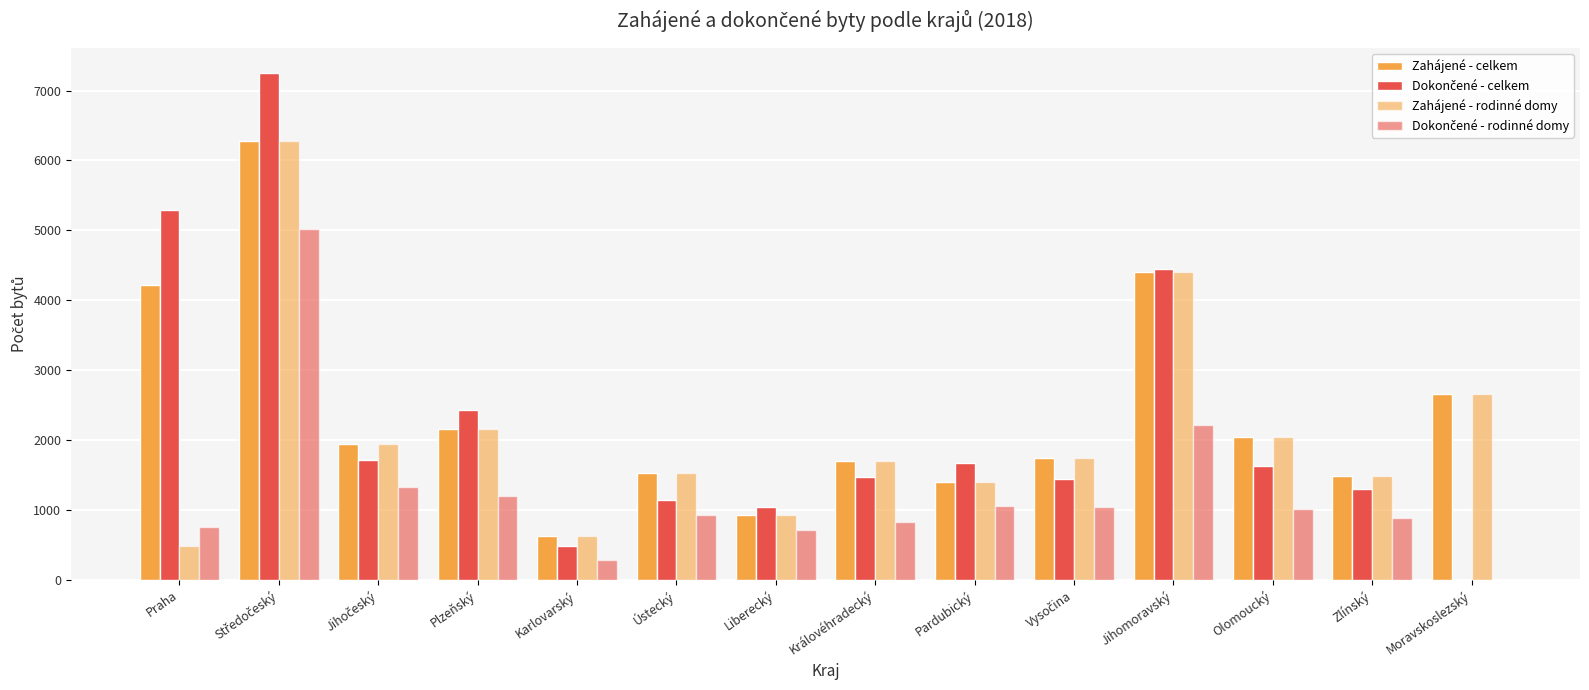

What is the minimum value for Zahájené - celkem?

630